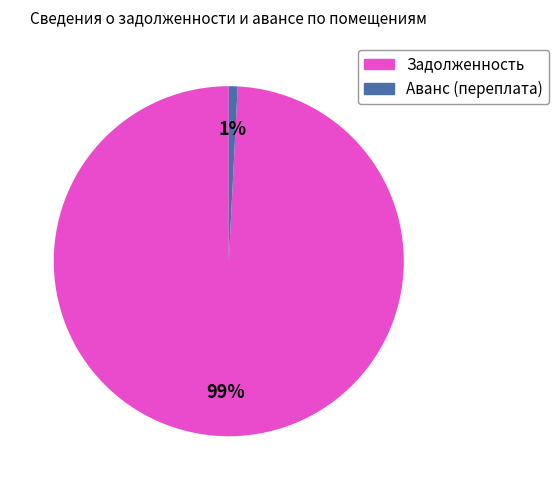

To the nearest percent, what is the average slice percentage?

50%